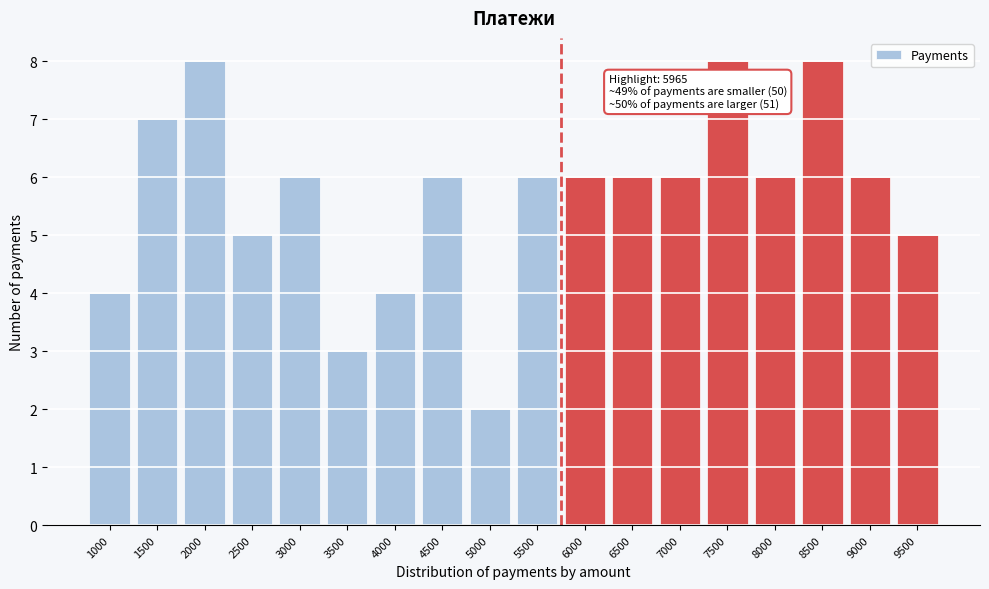

Reading left to right, transcribe all the data shown in this chart.

4	7	8	5	6	3	4	6	2	6	6	6	6	8	6	8	6	5